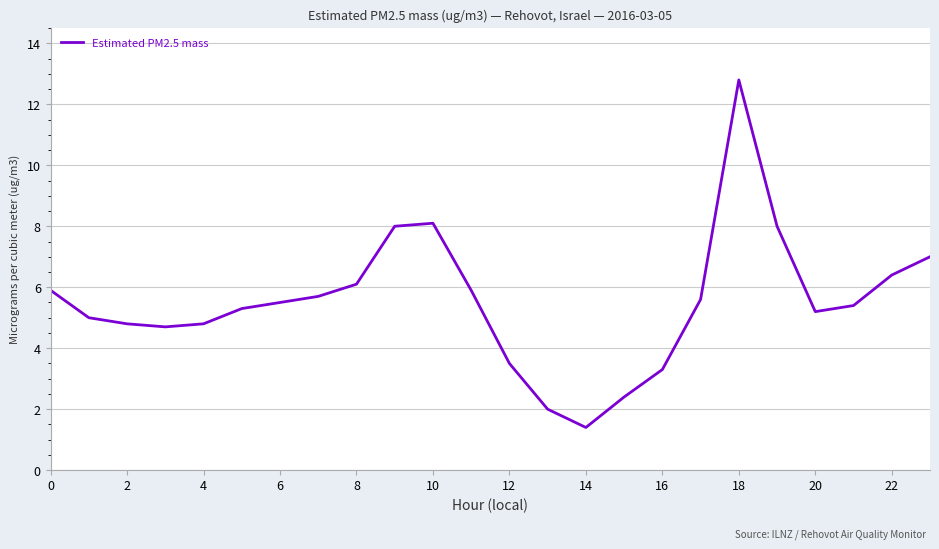

What is the minimum value shown in the chart?

1.4